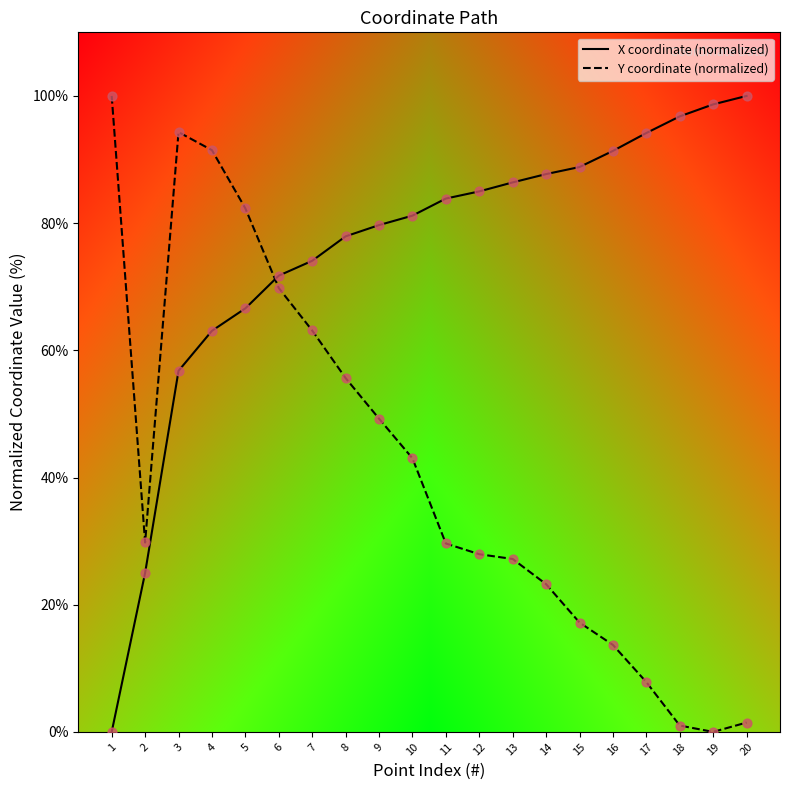

Which series changed the most between 1 and 14?

X coordinate (normalized)